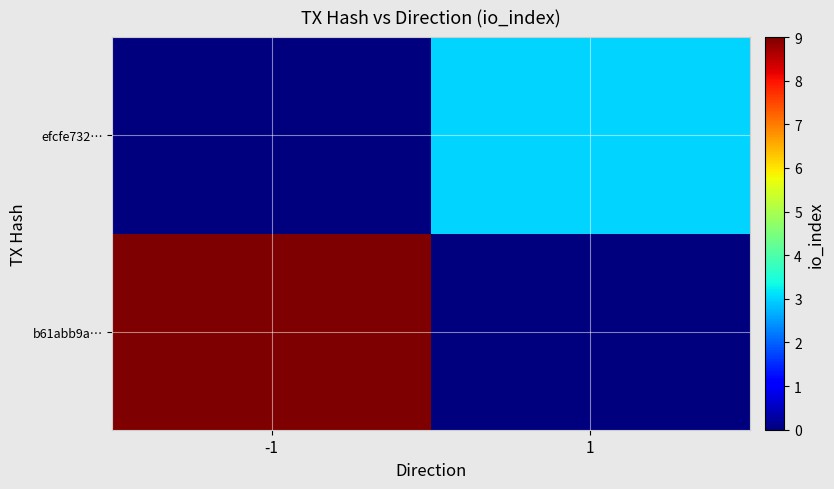

Reading right to left, what are all the values shown in this chart?

b61abb9a…: 1=0	-1=9
efcfe732…: 1=3	-1=0